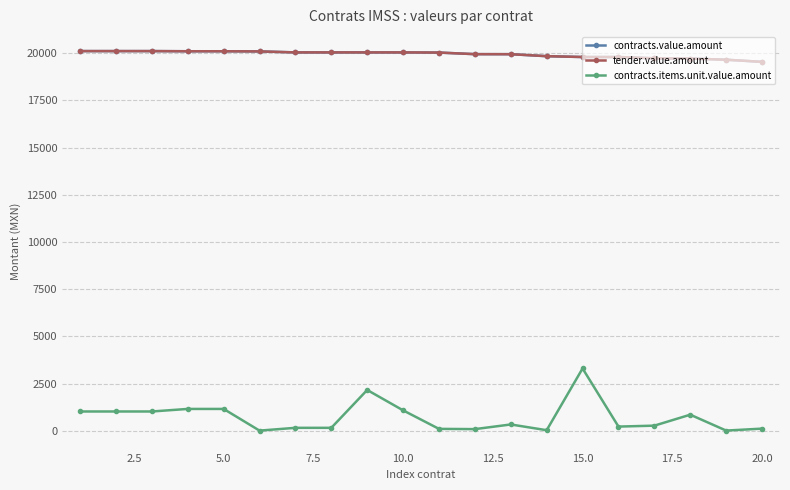

Reading left to right, extract all data points from this chart.

contracts.value.amount: 20114.4	20114.4	20114.4	20105.7	20105.7	20097.0	20045.4	20045.4	20044.8	20044.8	20036.1	19952.0	19950.0	19845.0	19800.0	19800.0	19731.6	19720.0	19656.8	19543.7
tender.value.amount: 20114.4	20114.4	20114.4	20105.7	20105.7	20097.0	20045.4	20045.4	20044.8	20044.8	20036.1	19952.0	19950.0	19845.0	19800.0	19800.0	19731.6	19720.0	19656.8	19543.7
contracts.items.unit.value.amount: 1020.0	1020.0	1020.0	1155.5	1155.5	7.0	154.3	154.3	2160.0	1080.0	98.7	86.0	332.5	28.4	3300.0	220.0	270.0	850.0	8.7	112.3